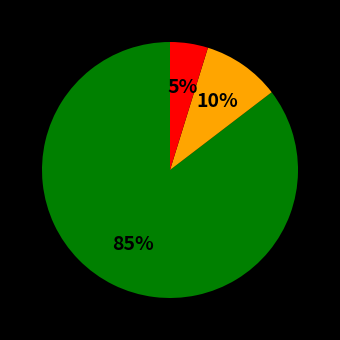

Is there any slice that represents more than half of the pie?

Yes